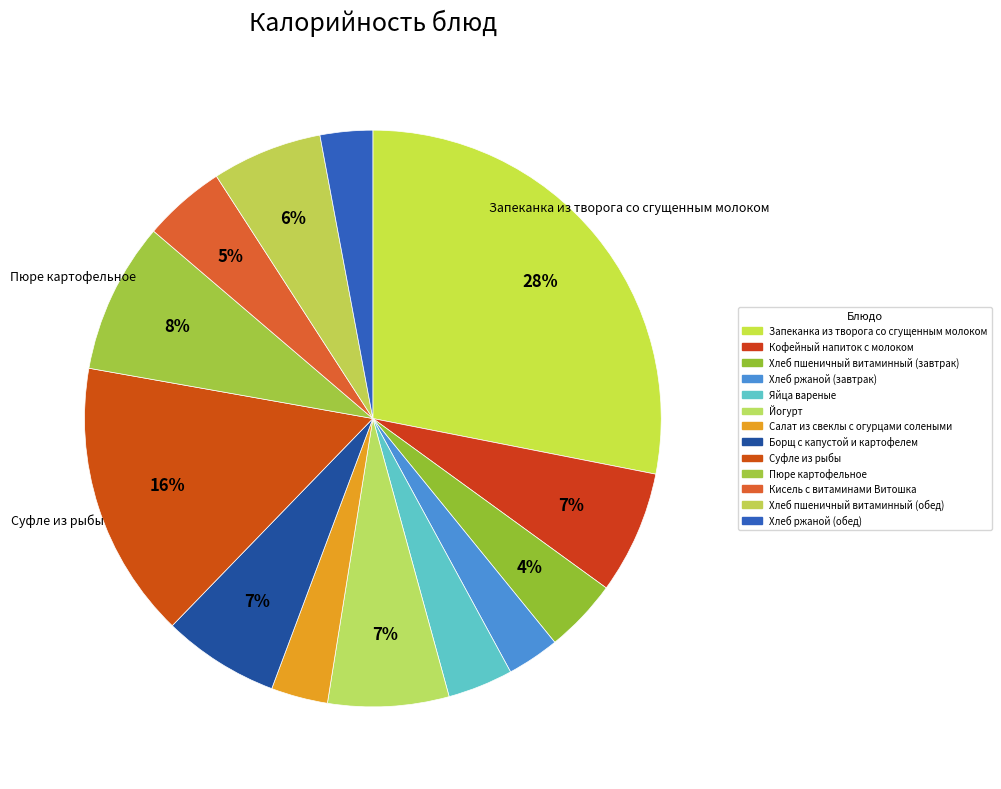

Rank the categories by value from lowest to highest.

Хлеб ржаной (завтрак), Хлеб ржаной (обед), Салат из свеклы с огурцами солеными, Яйца вареные, Хлеб пшеничный витаминный (завтрак), Кисель с витаминами Витошка, Хлеб пшеничный витаминный (обед), Борщ с капустой и картофелем, Йогурт, Кофейный напиток с молоком, Пюре картофельное, Суфле из рыбы, Запеканка из творога со сгущенным молоком